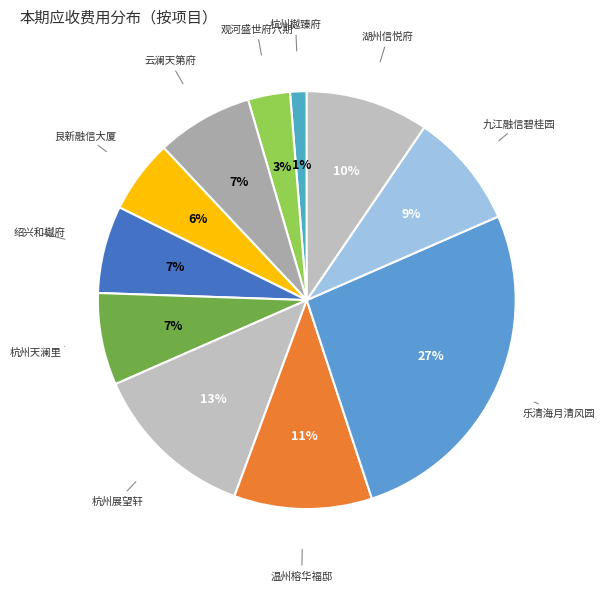

Which category has the smallest portion of the pie?

杭州樾臻府